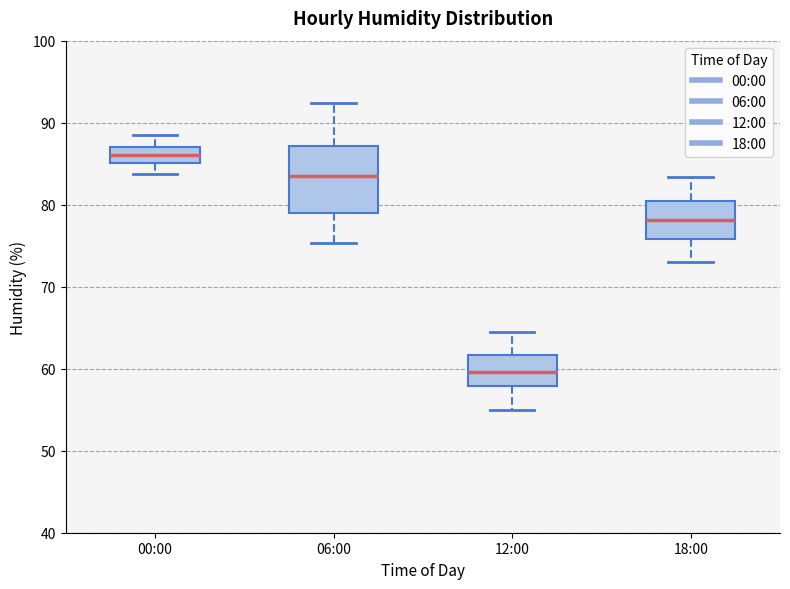

Where does the median line of the box for 12:00 sit on the y-axis? The values are not printed on the chart, so give them approximately, as read against the axis.

60